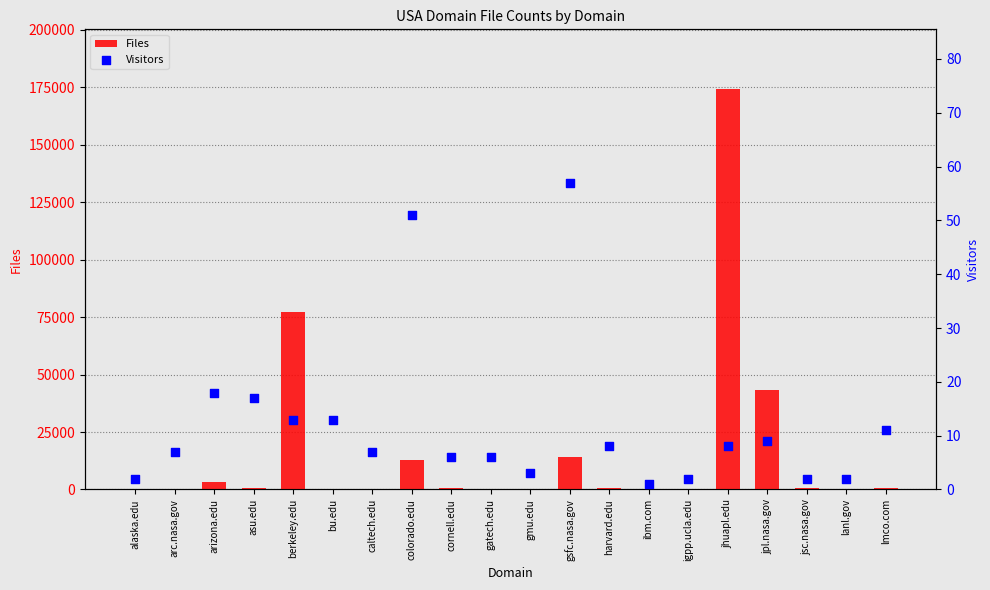

What are all the series names shown in the legend?

Files, Visitors